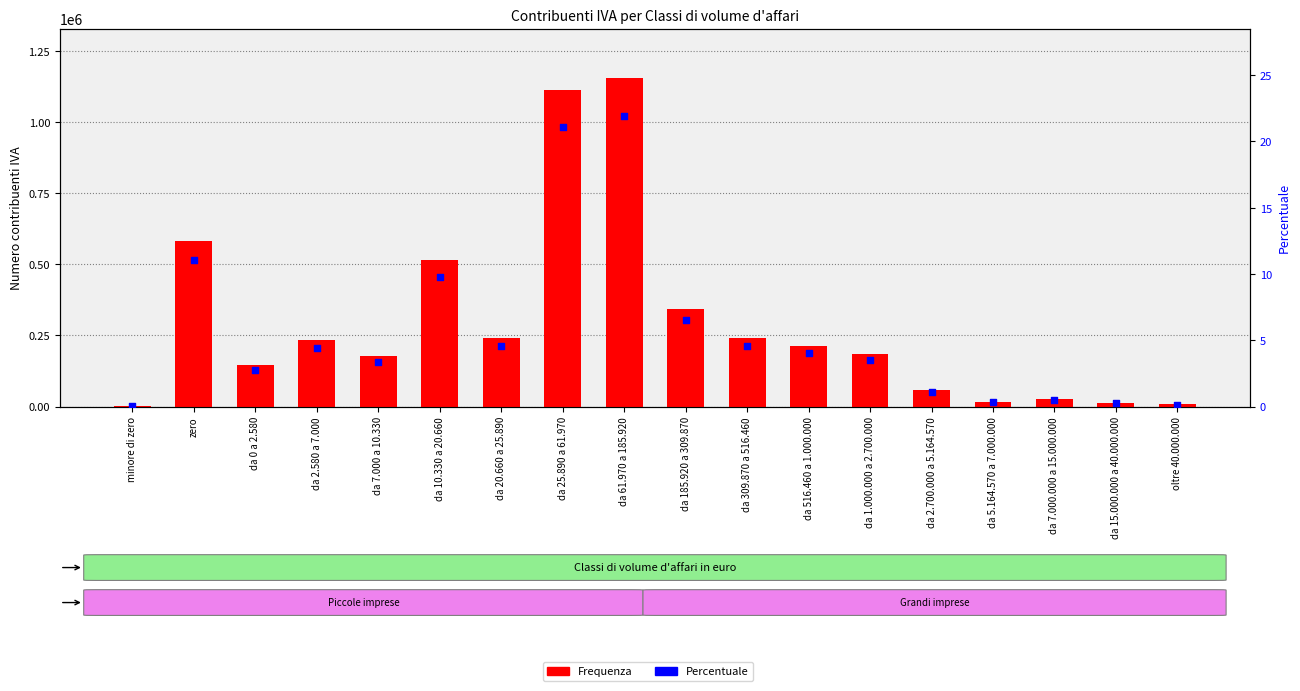

Which series contains the highest Y value?

Frequenza